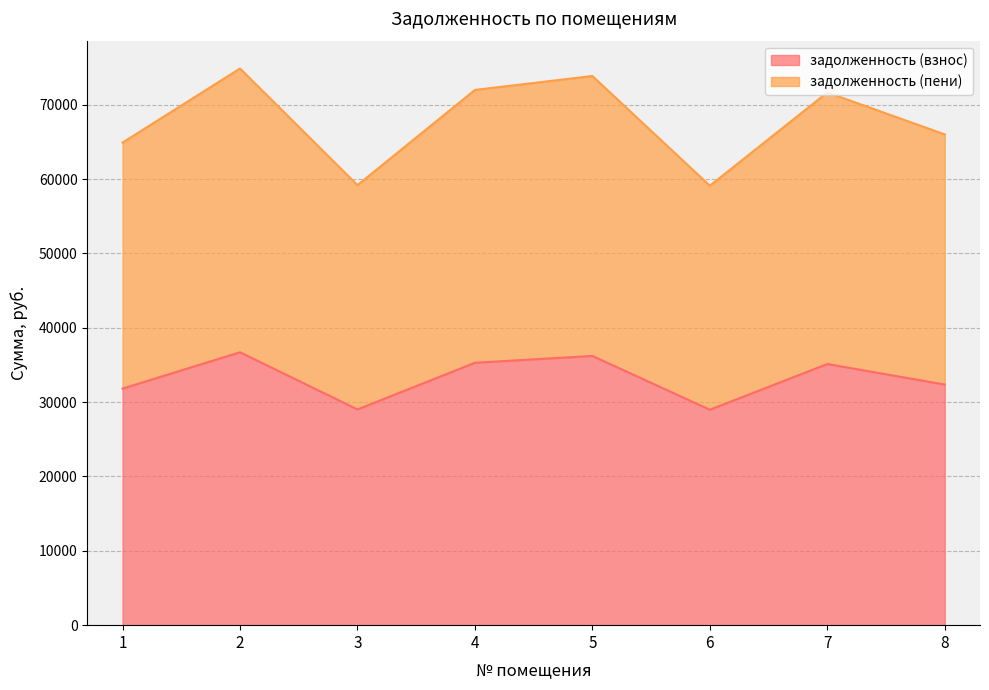

At which label does задолженность (пени) reach its minimum?

6